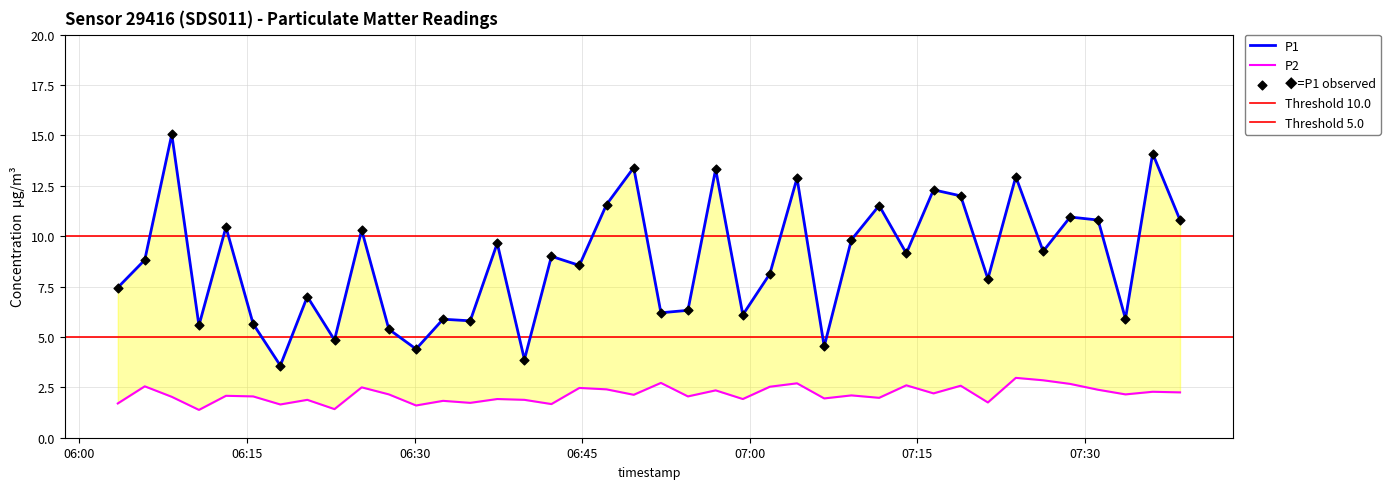

Which series has the largest total across all categories?

P1